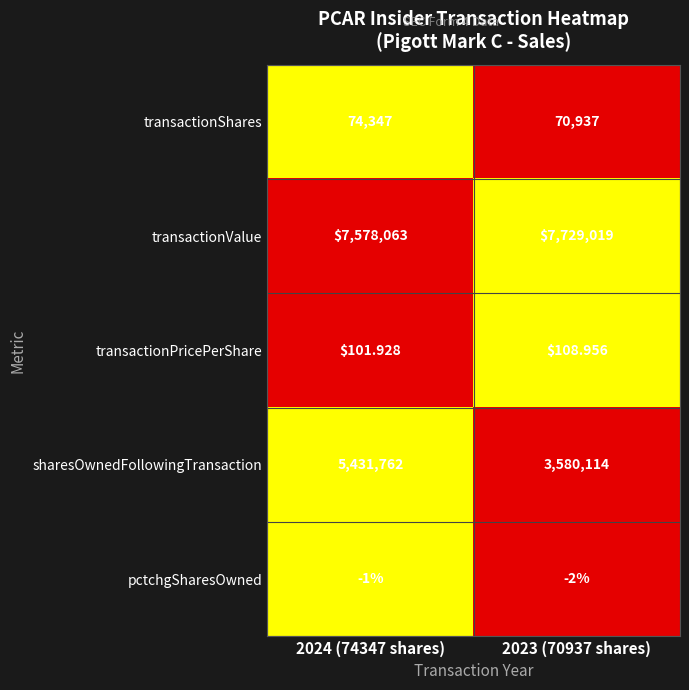

Is the value of transactionPricePerShare at 2024 (74347 shares) greater than the value of sharesOwnedFollowingTransaction at 2023 (70937 shares)?

No